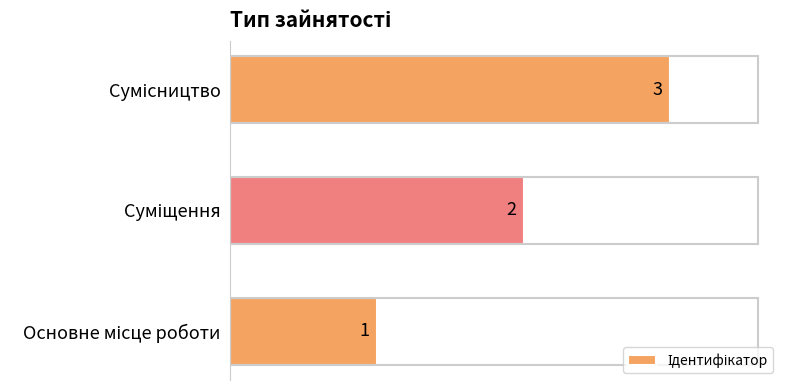

How many bars are there in total?

3